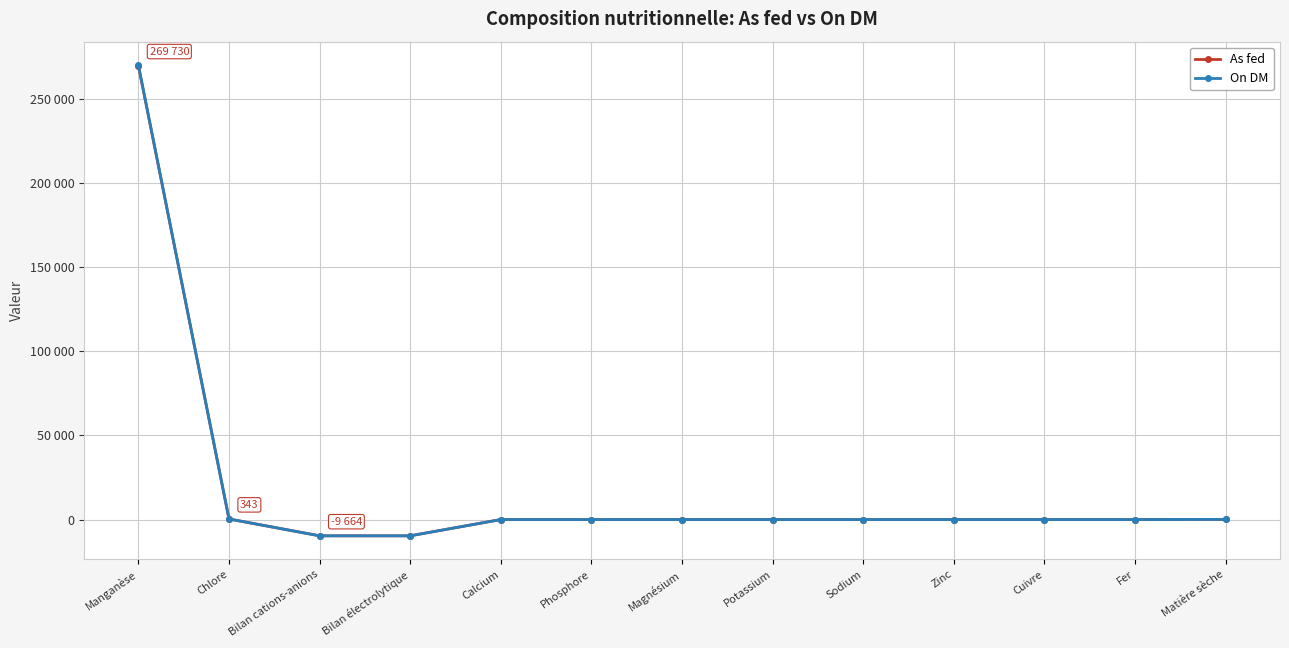

Is this an area chart (filled region under the line)?

No